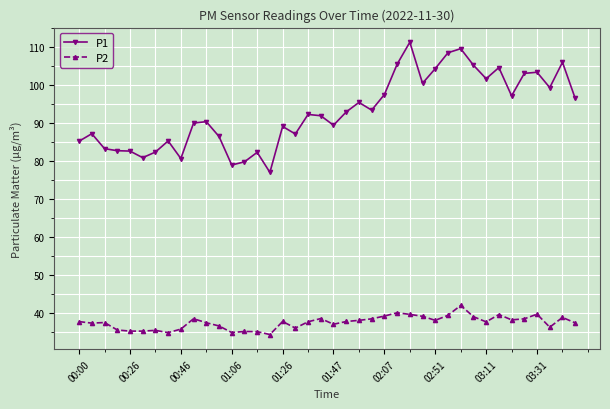

What is the maximum value shown in the chart?

111.3